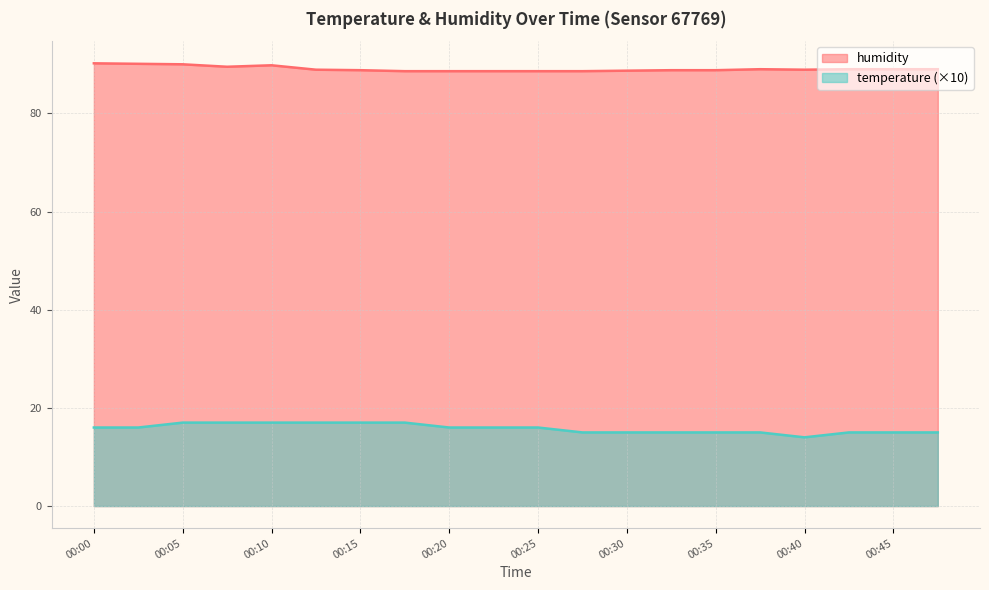

At which category does temperature reach its first local valley?

00:40